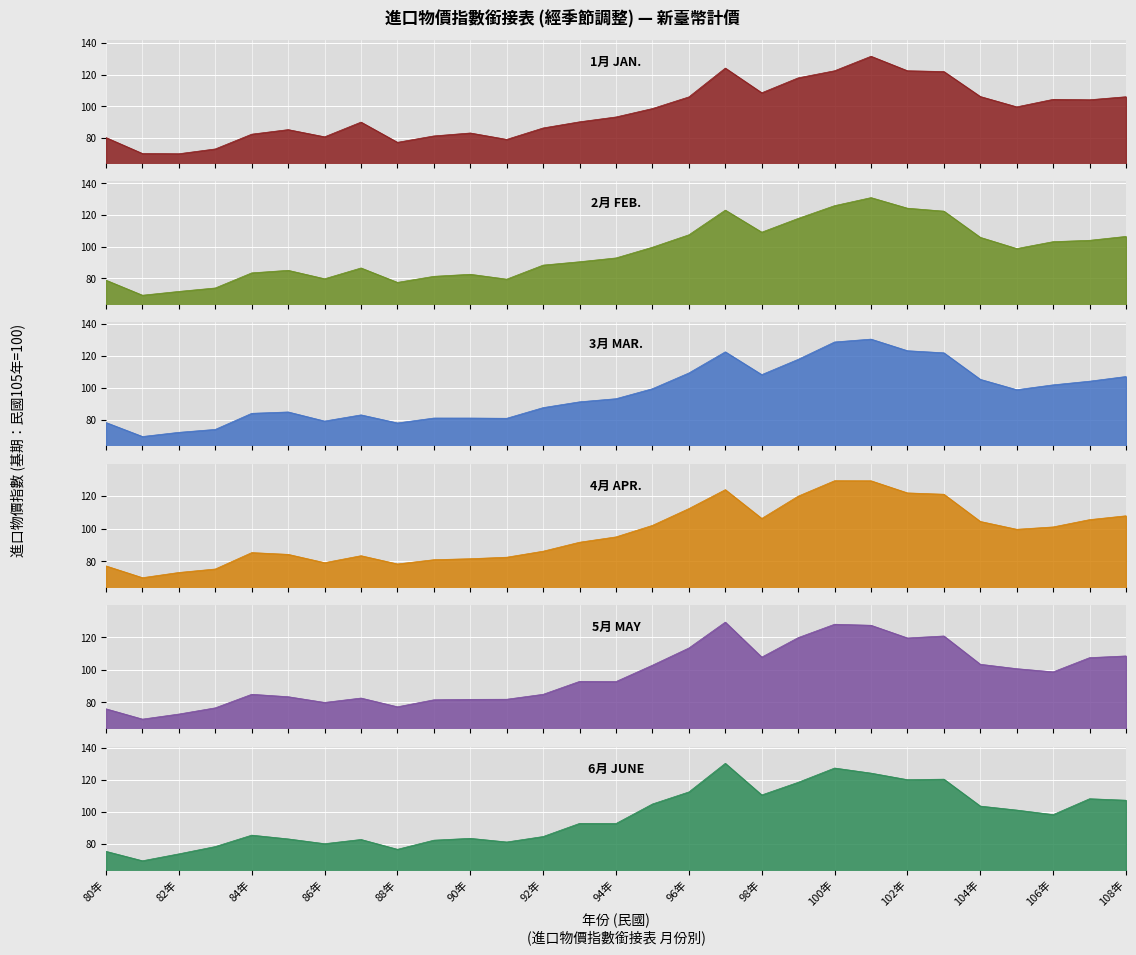

The 6月 JUNE series shows 164.9 at 105年. True or false?

False